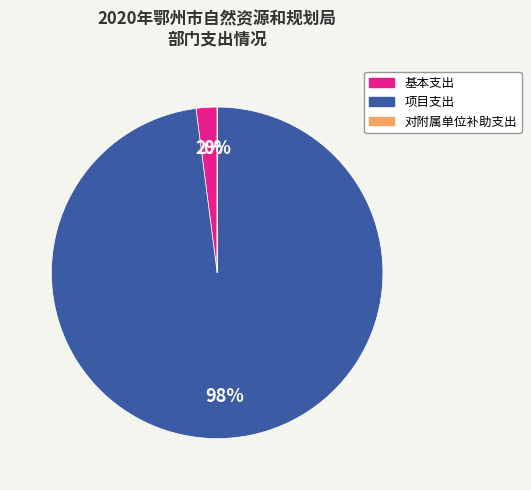

True or false: 基本支出 accounts for 2% of the total.

True